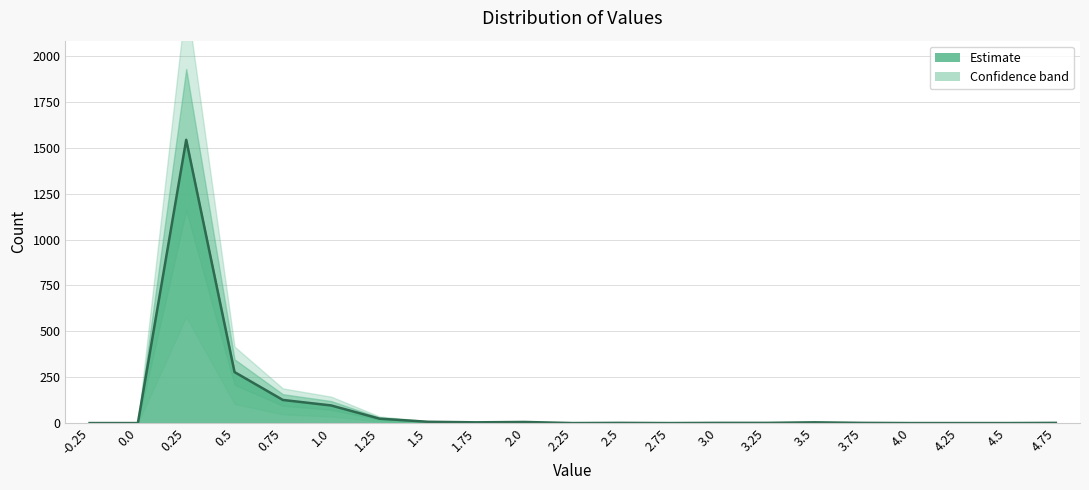

What position from the left is 4.75?

21